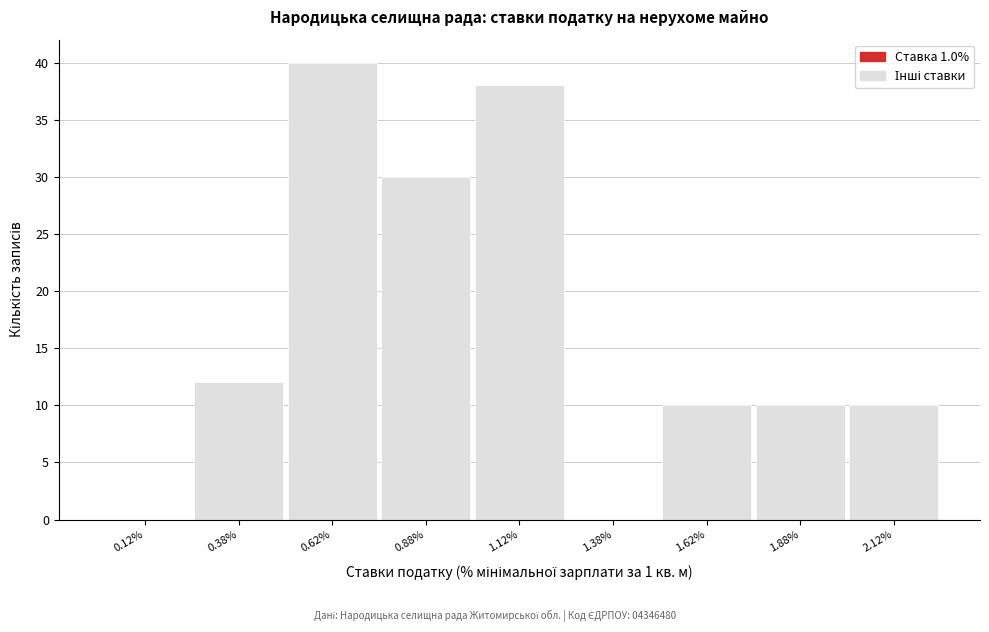

Over which range of the x-axis is the bar tallest?

0.50 to 0.75